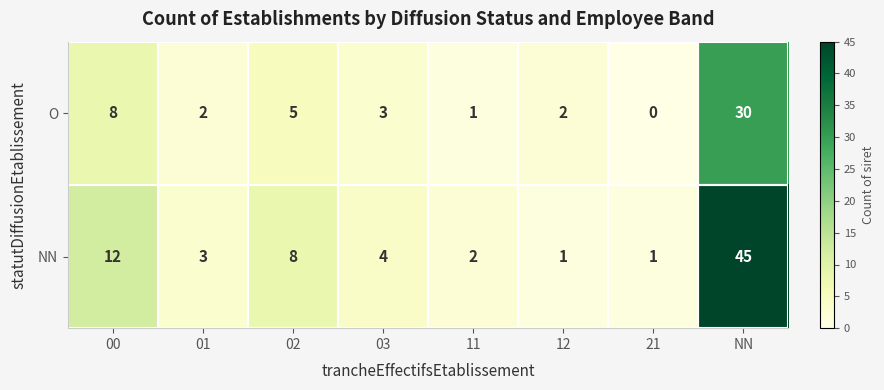

Count the number of categories in the chart.

8